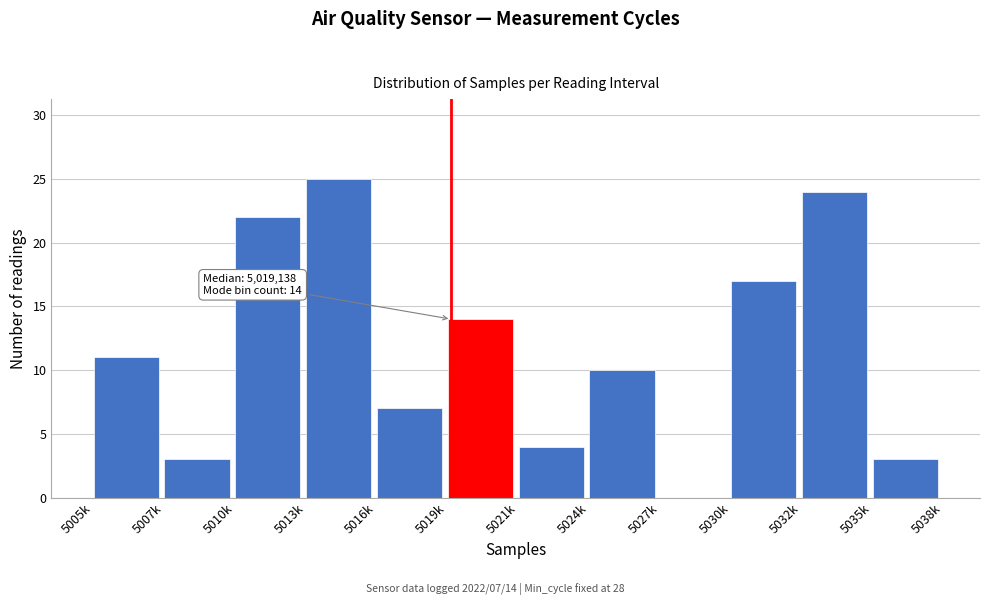

Reading left to right, transcribe all the data shown in this chart.

5005k=11	5007k=3	5010k=22	5013k=25	5016k=7	5019k=14	5021k=4	5024k=10	5027k=0	5030k=17	5032k=24	5035k=3